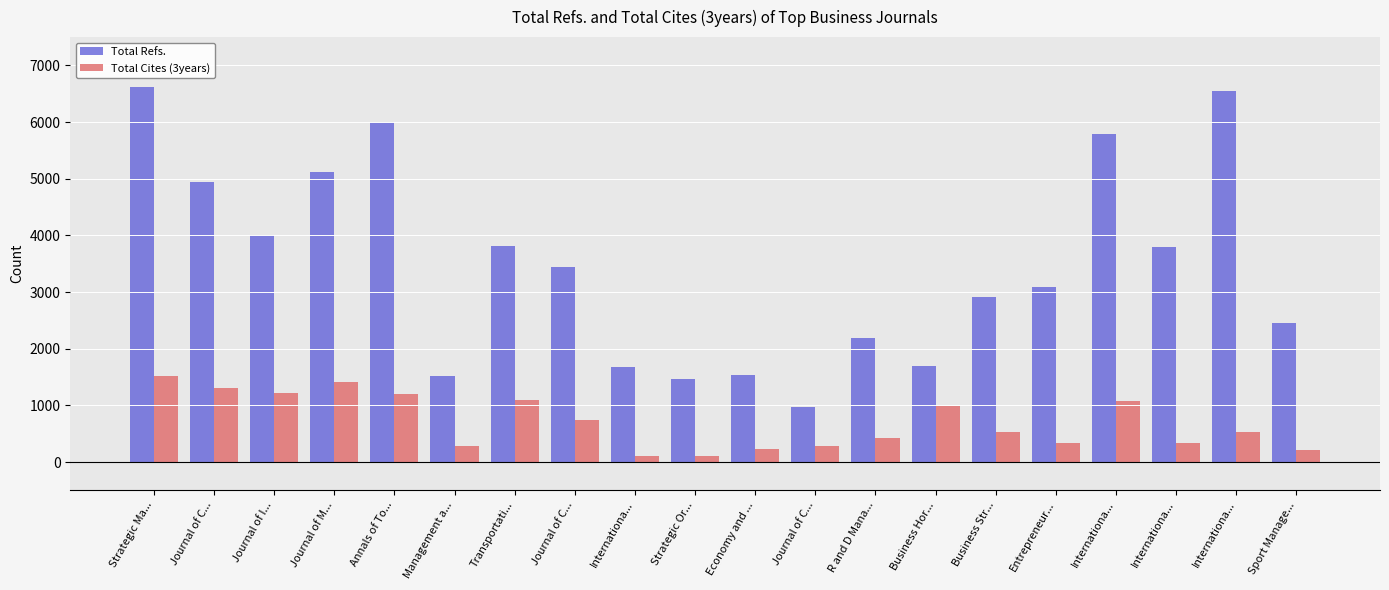

What are all the series names shown in the legend?

Total Refs., Total Cites (3years)